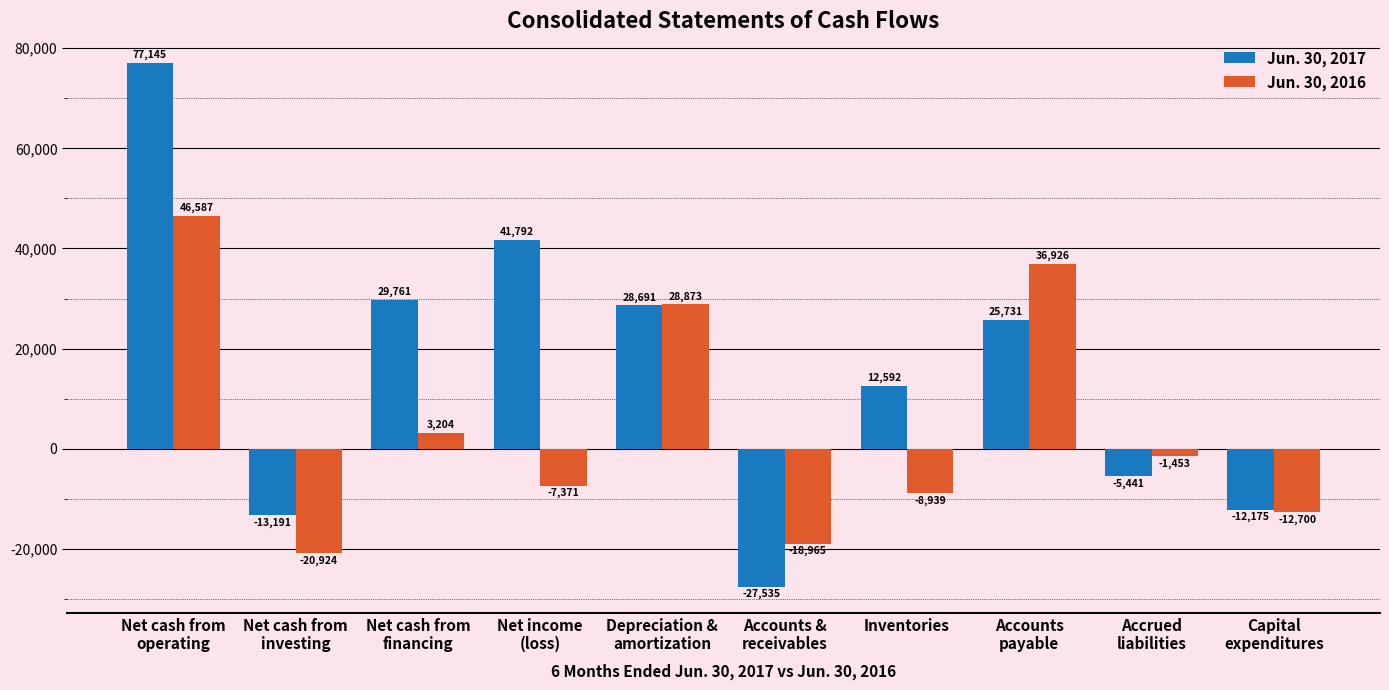

Where is Jun. 30, 2017 nearest to the value 24805?

Accounts
payable